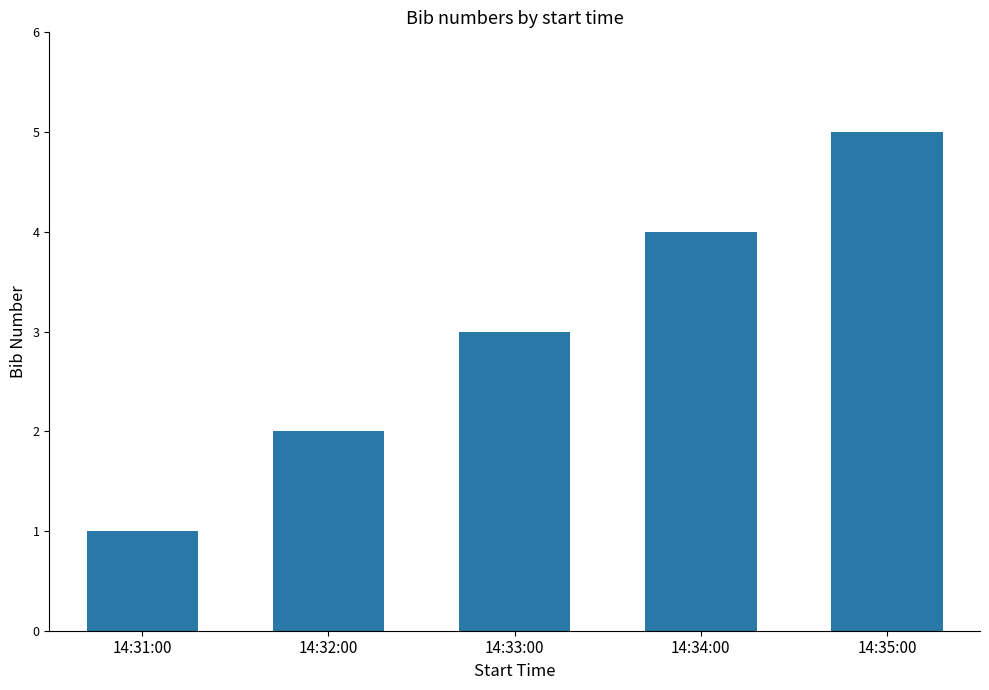

List the labels in order of value, smallest first.

14:31:00, 14:32:00, 14:33:00, 14:34:00, 14:35:00